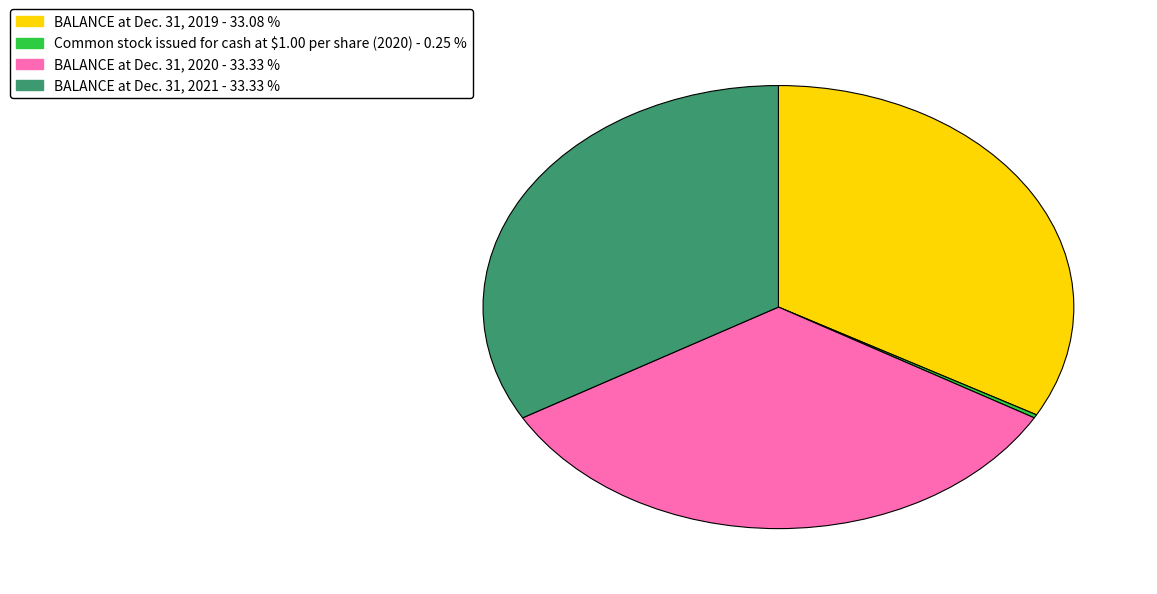

Is BALANCE at Dec. 31, 2019 the majority of the pie?

No